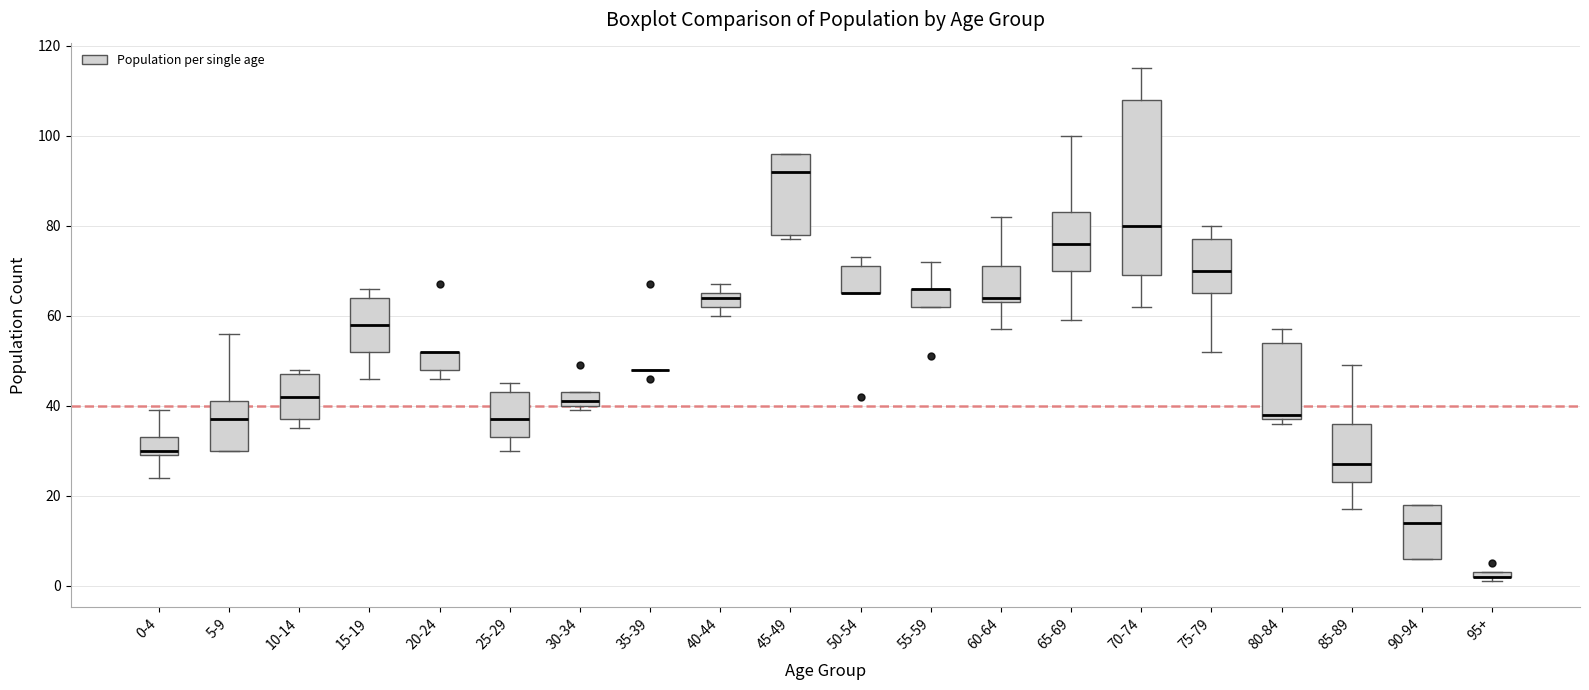

Comparing the boxes themselves (not the whiskers), which one is the tallest?

70-74